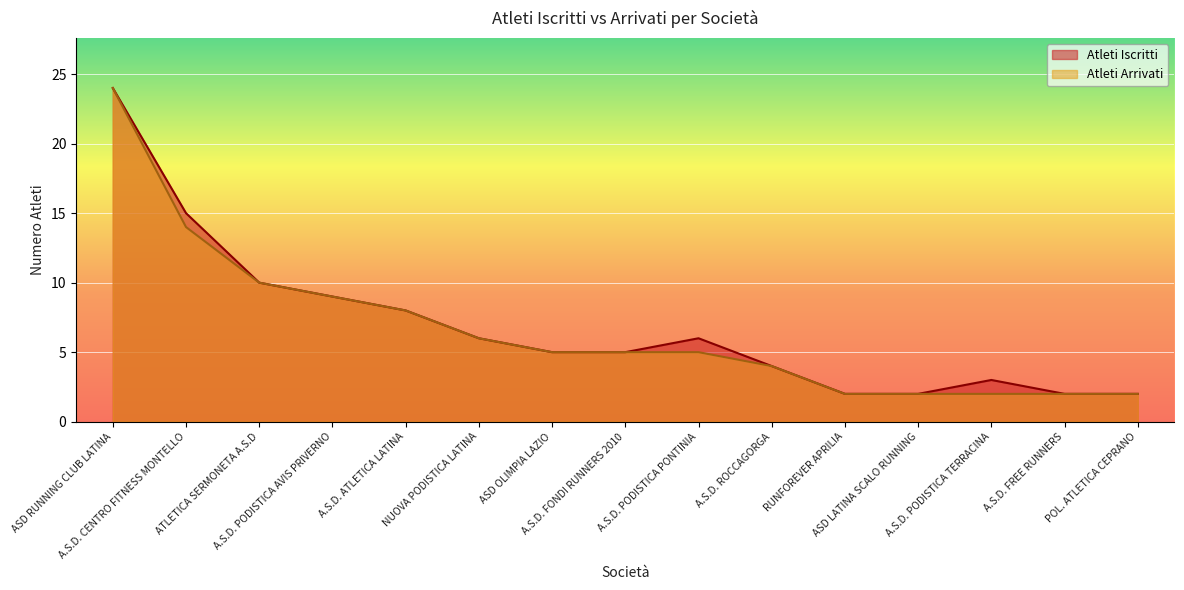

Is it true that Atleti Iscritti equals 3 at ASD LATINA SCALO RUNNING?

False